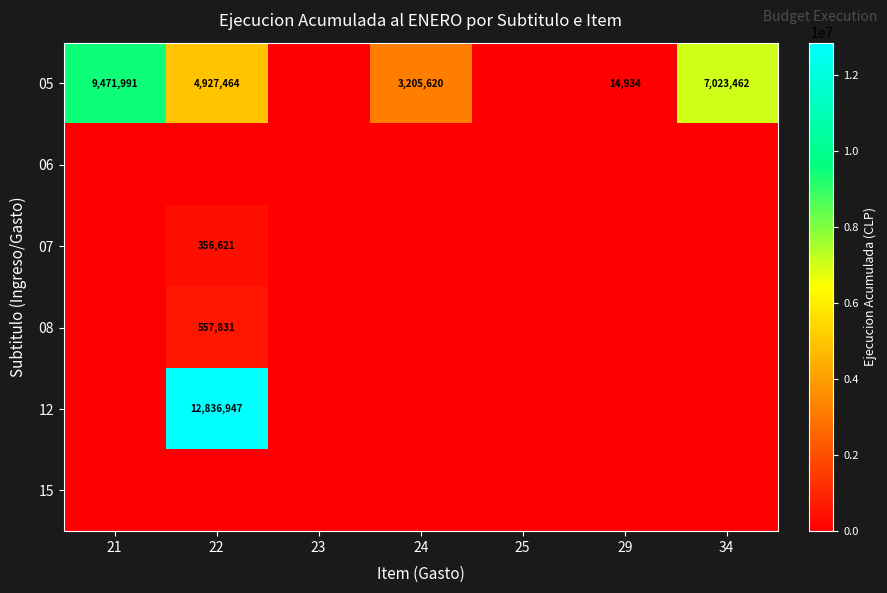

The value of 08 at 22 is 184326. True or false?

False